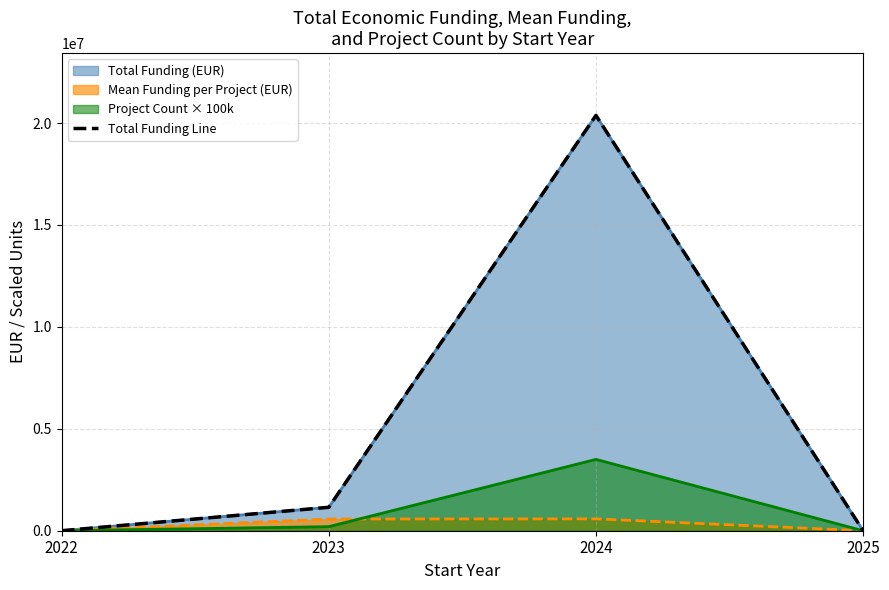

How many lines are shown in the chart?

1